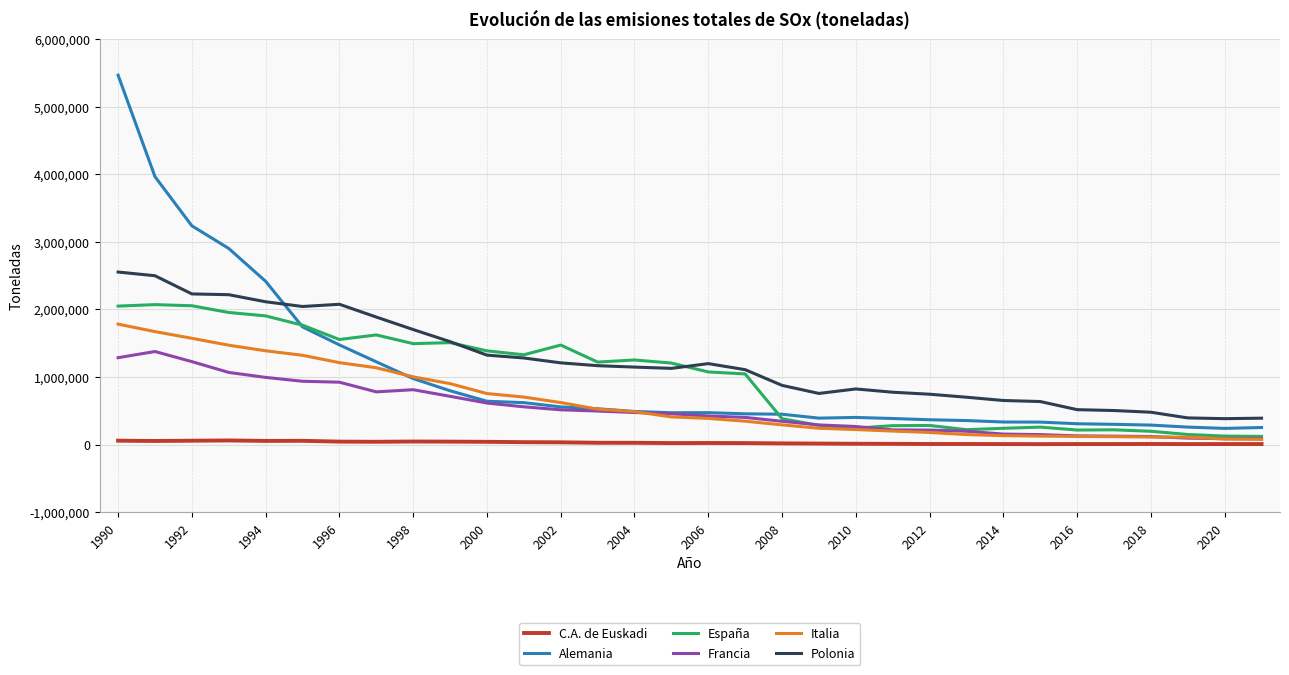

What is the sum of all Alemania values?

33144658.0